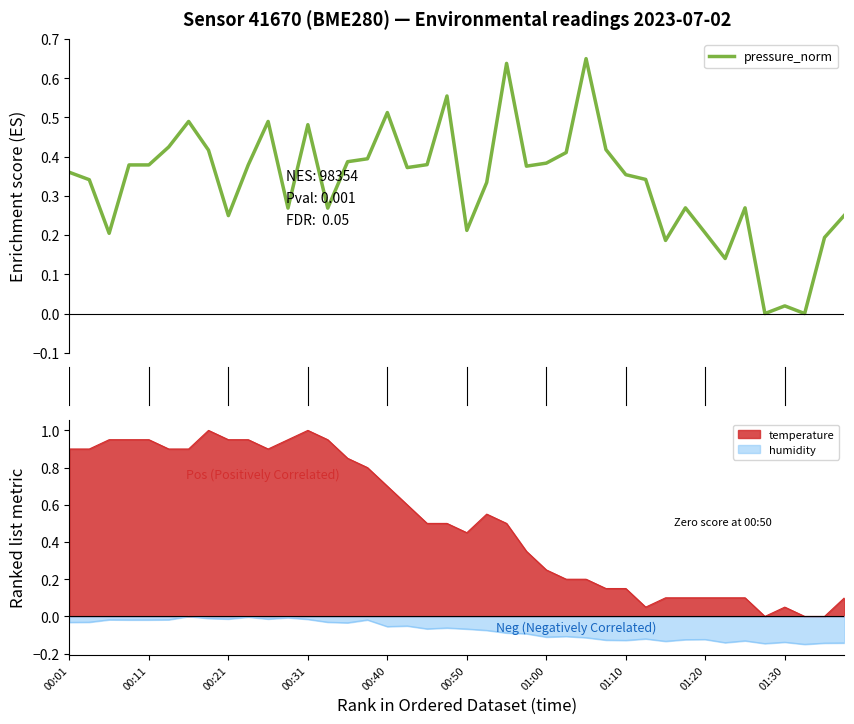

True or false: temperature and humidity cross at least once.

False